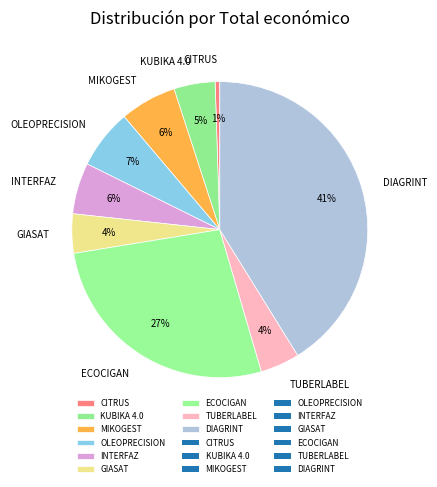

Is the sum of GIASAT and MIKOGEST greater than half?

No